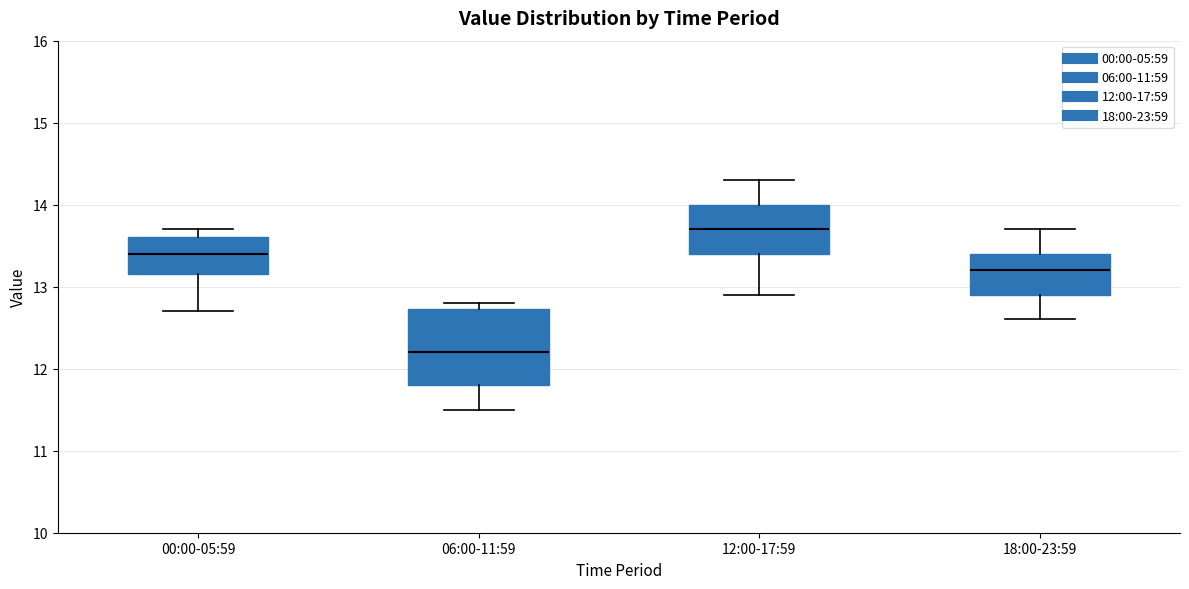

Where does the lower whisker of the box for 00:00-05:59 end on the y-axis? The values are not printed on the chart, so give them approximately, as read against the axis.

12.7